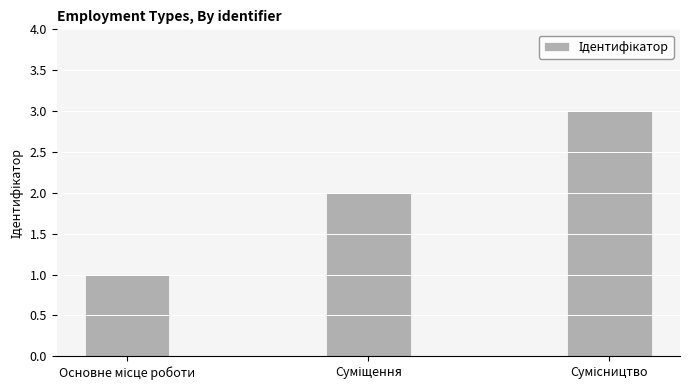

What is the greatest value displayed?

3